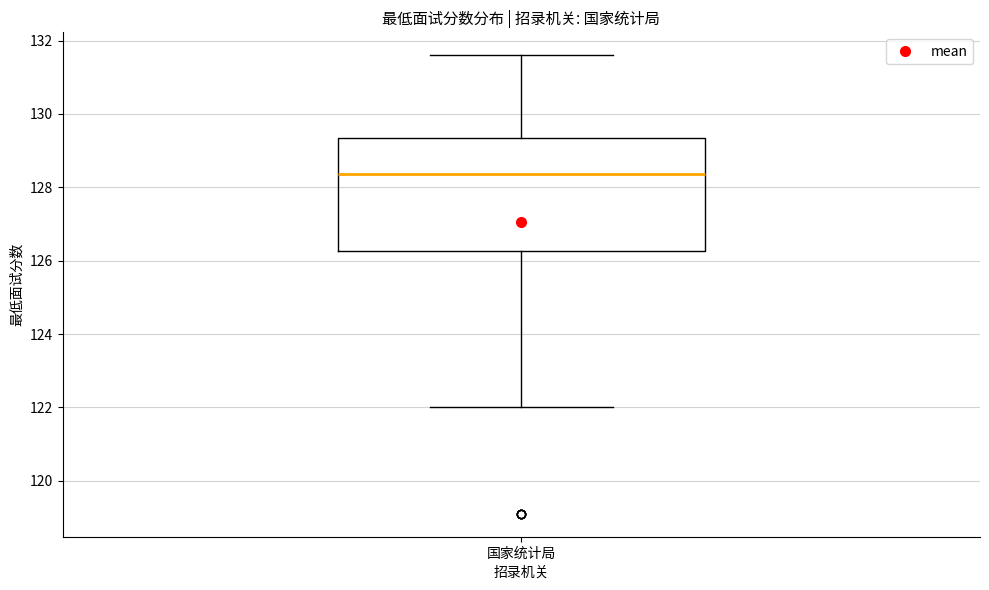

Transcribe this box plot: give where the median line is, the range the box spans, and where the two whiskers end, as read against the y-axis. The values are not printed on the chart, so give them approximately, as read against the axis.

median 128.4, box 126.2 to 129.4, whiskers 122.0 to 131.6